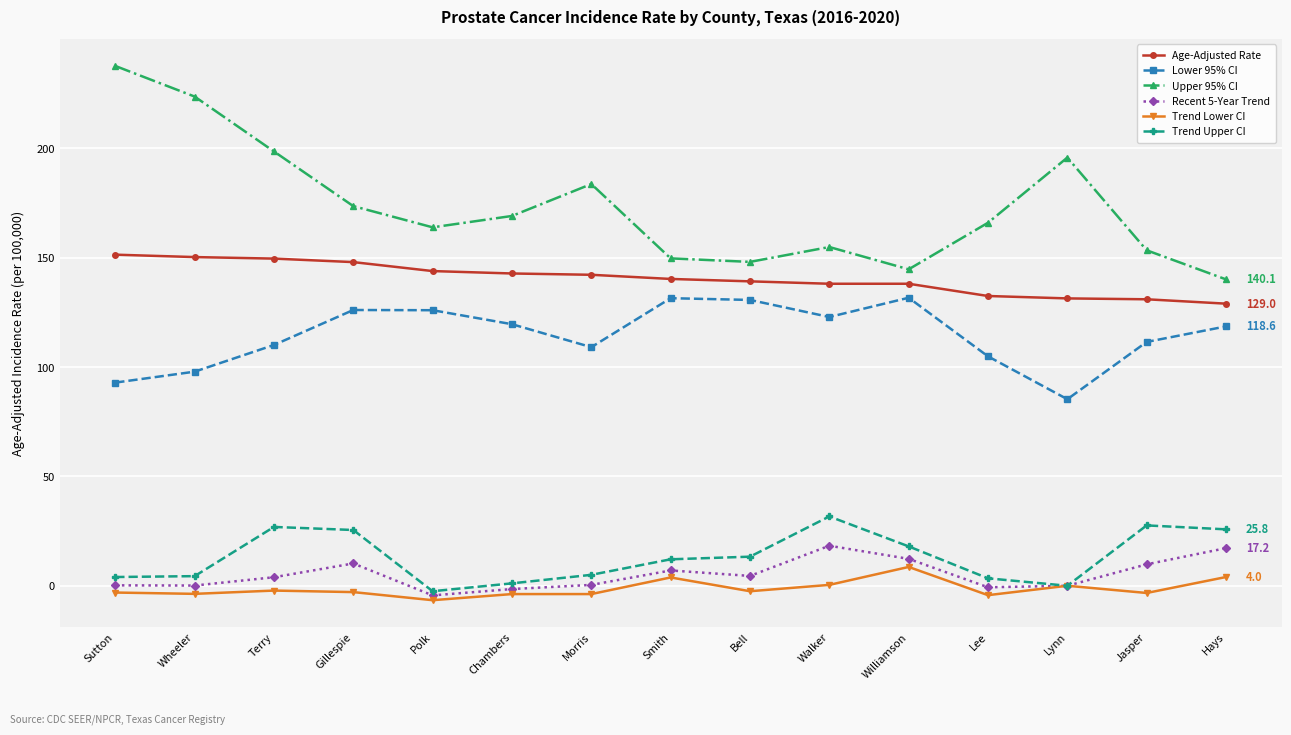

True or false: Recent 5-Year Trend and Upper 95% CI intersect in this chart.

False